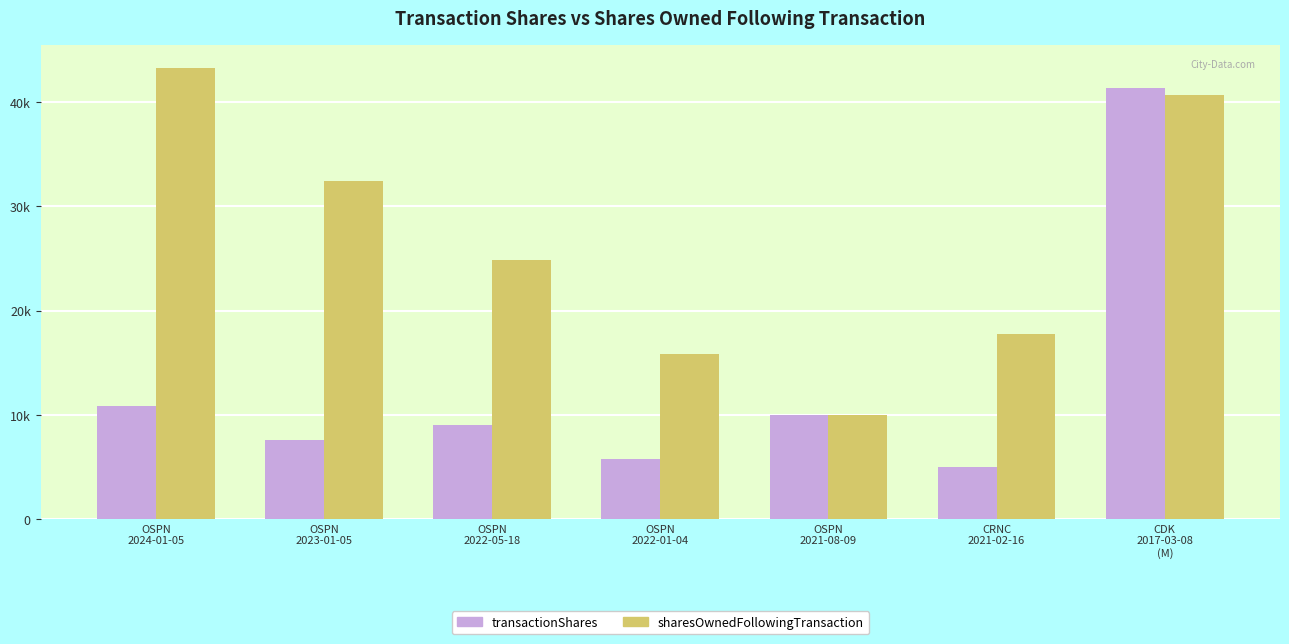

Does the chart contain any negative values?

No